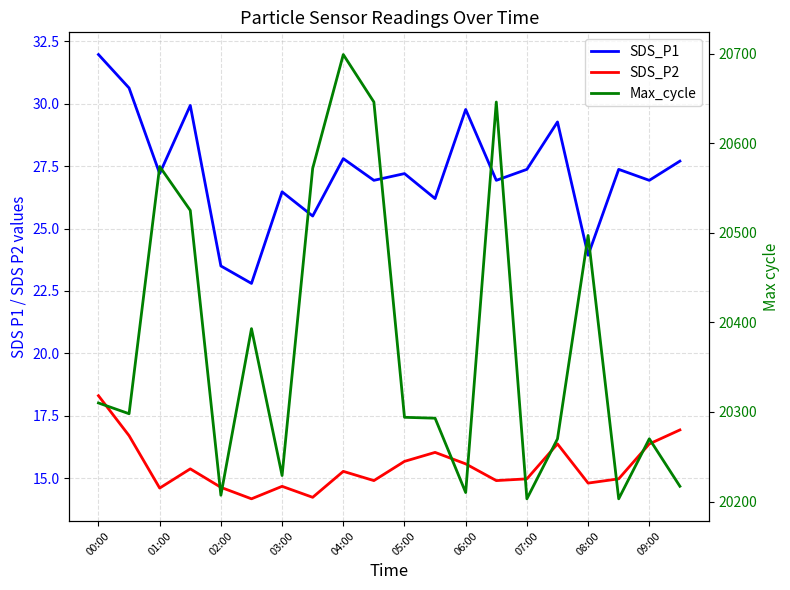

What is the difference between the second highest and second lowest values in the SDS_P1 series?

7.1